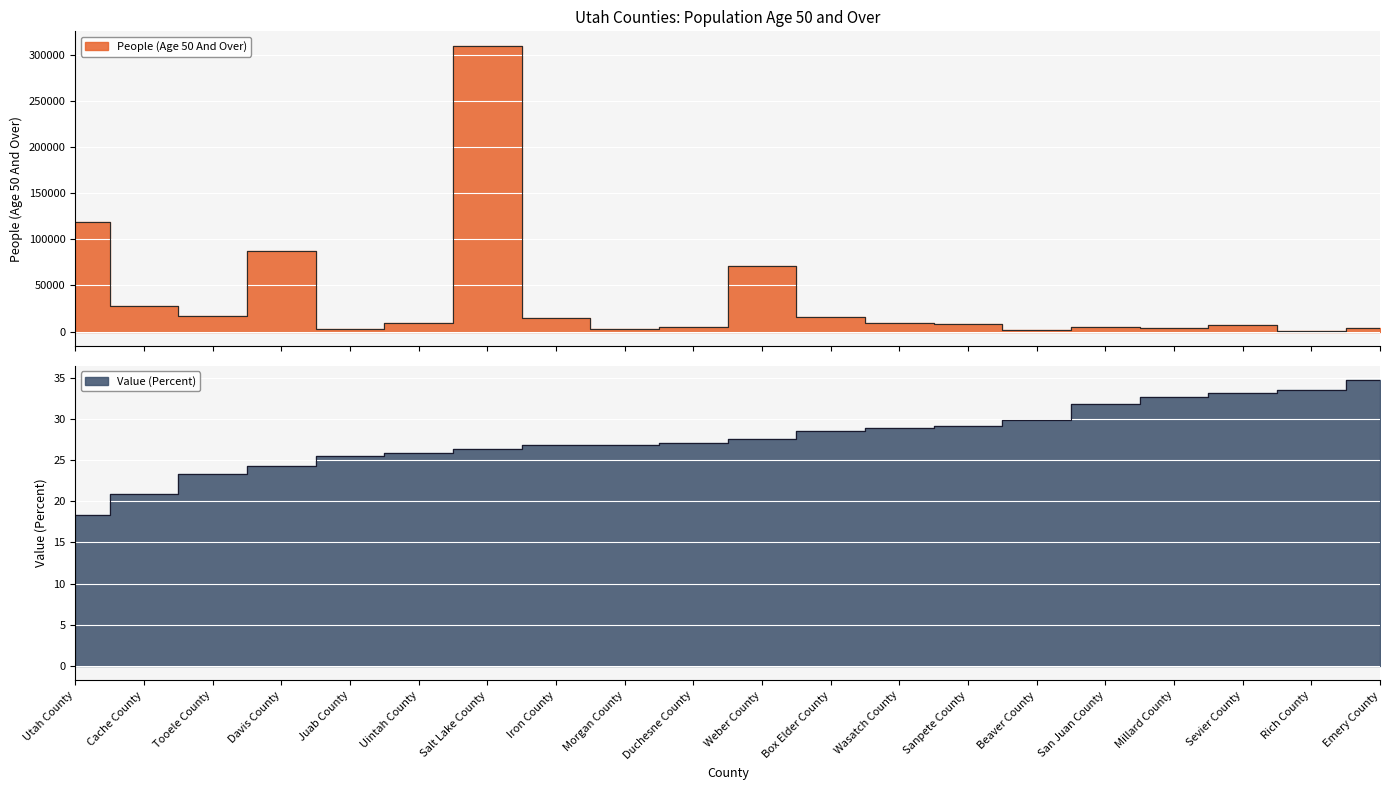

Where is People (Age 50 And Over) nearest to the value 155242?

Utah County